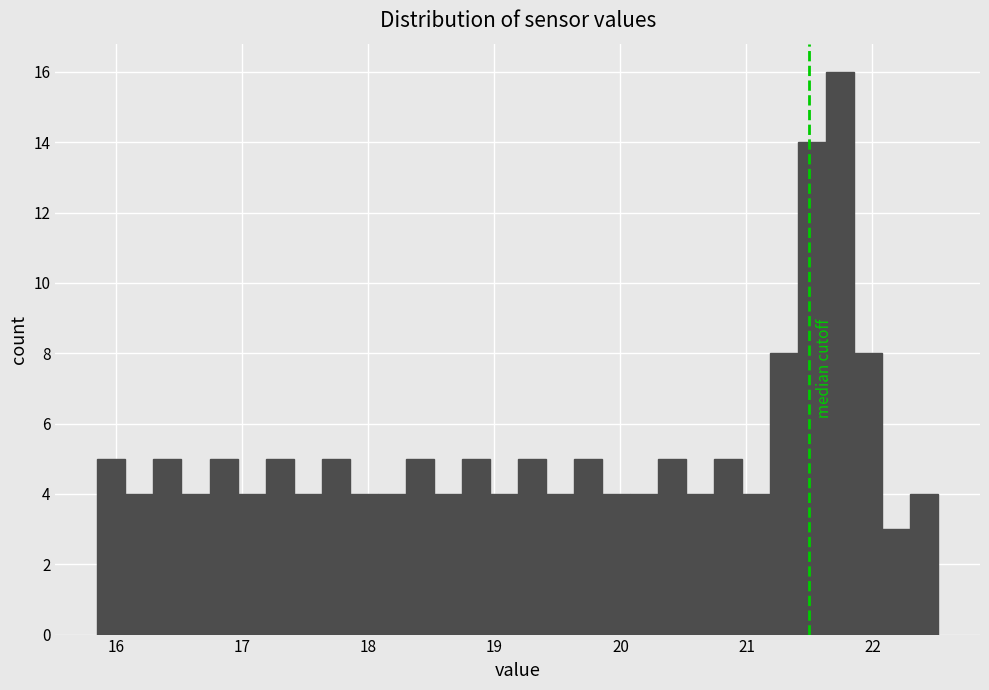

Around what value on the x-axis is the tallest bar? Give the approximate position of its centre, as read against the axis.

21.7